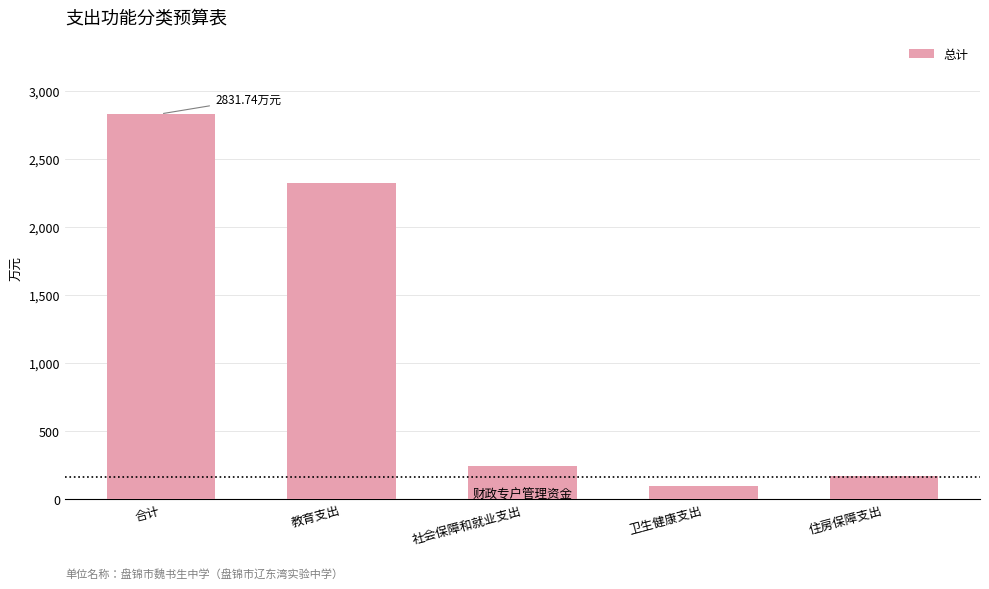

What is the maximum value shown in the chart?

2831.7